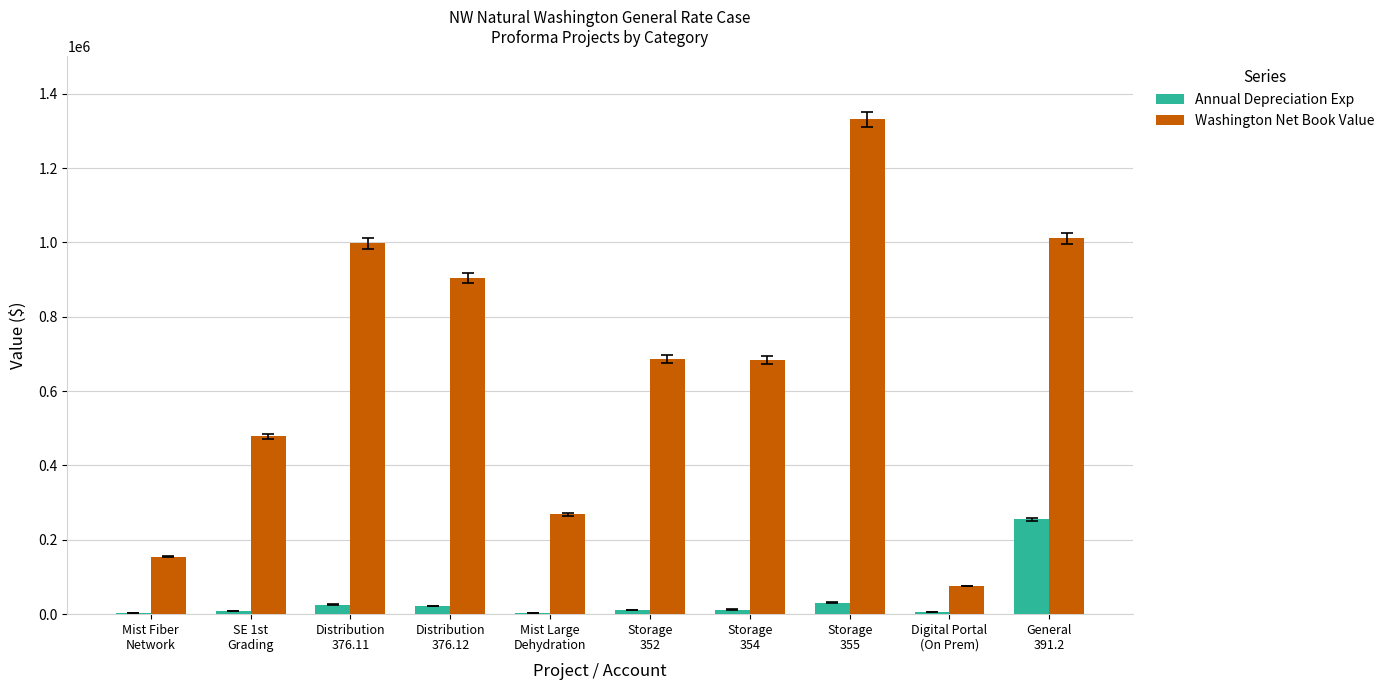

The value of Annual Depreciation Exp at Distribution
376.12 is 21420.3. True or false?

True